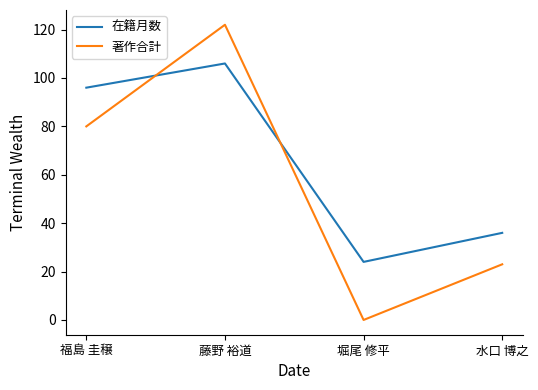

Which series changed the most between 福島 圭穣 and 藤野 裕道?

著作合計